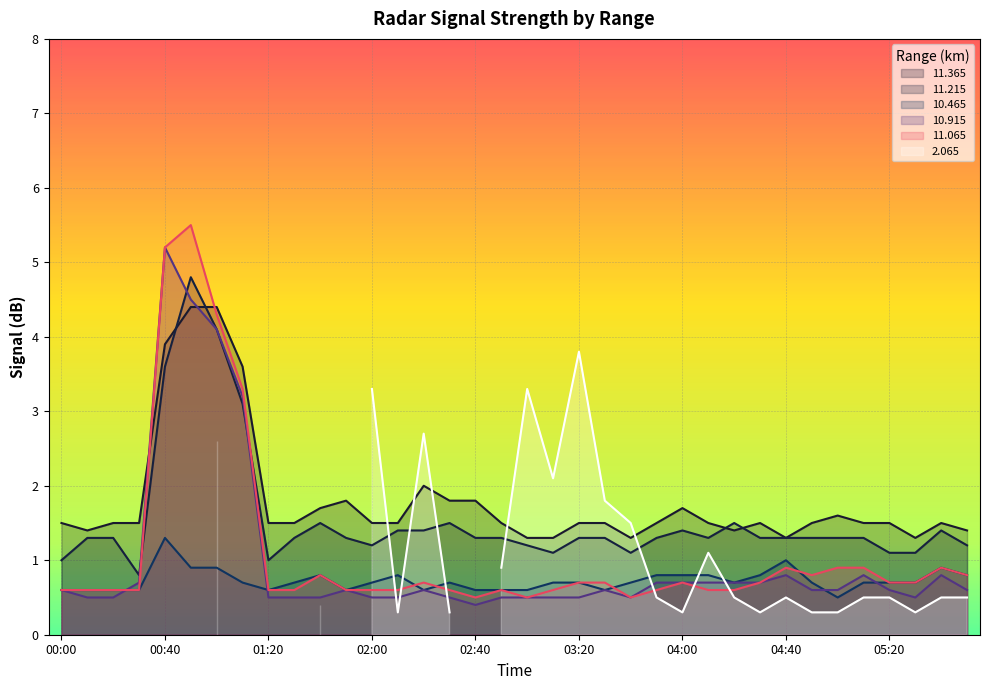

Is the value of  10.915 at 01:10 greater than the value of  11.065 at 05:50?

Yes